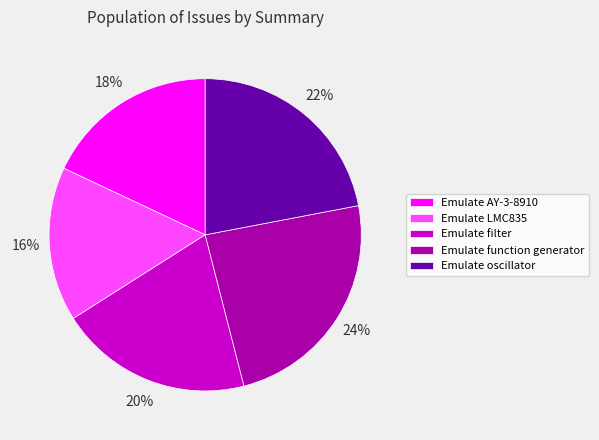

To the nearest percent, what is the difference between the largest and smallest slice percentages?

8%